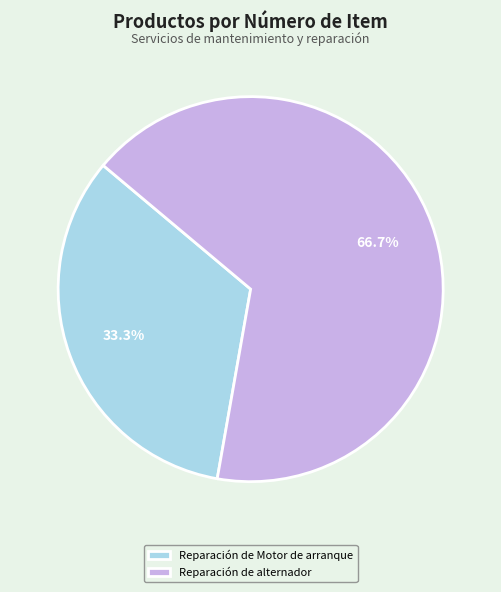

What percentage do Reparación de alternador and Reparación de Motor de arranque together represent?

100.0%